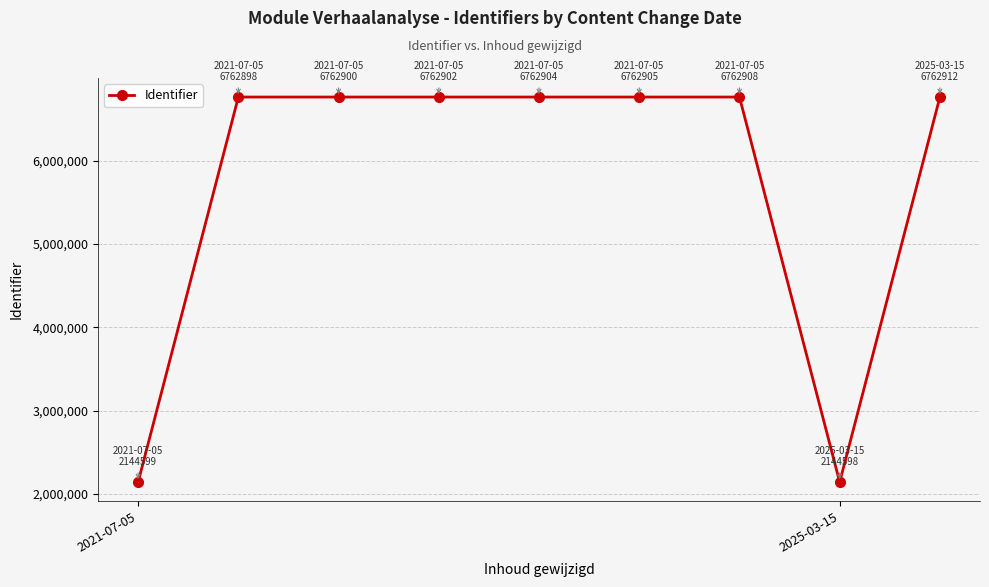

What is the difference between the maximum and minimum values?

4618314